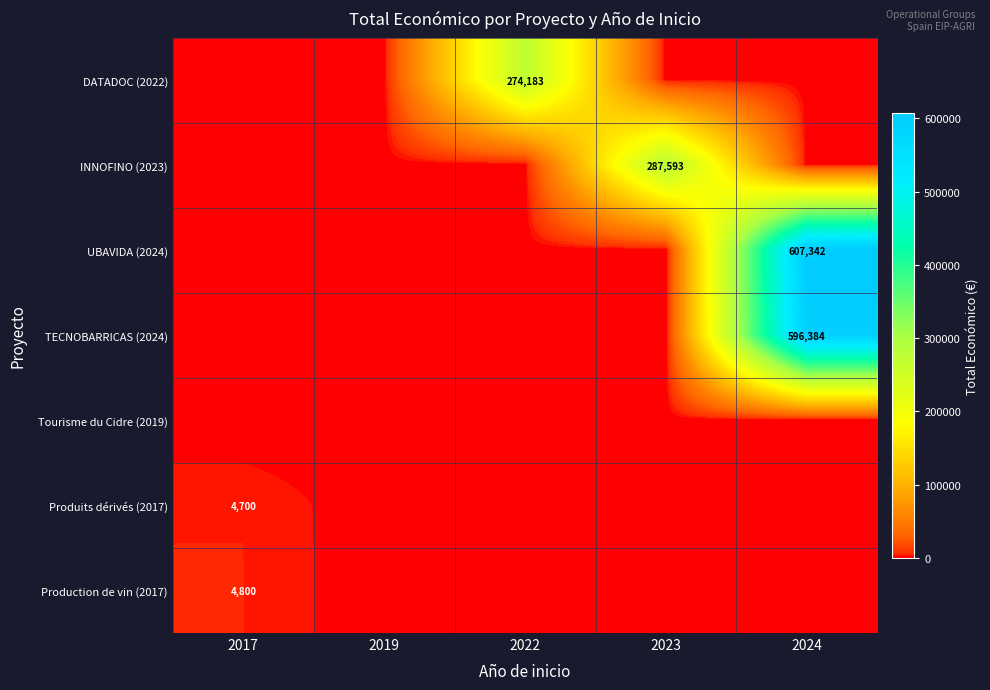

Rank the series at 2019 from highest to lowest value.

DATADOC (2022), INNOFINO (2023), UBAVIDA (2024), TECNOBARRICAS (2024), Tourisme du Cidre (2019), Produits dérivés (2017), Production de vin (2017)